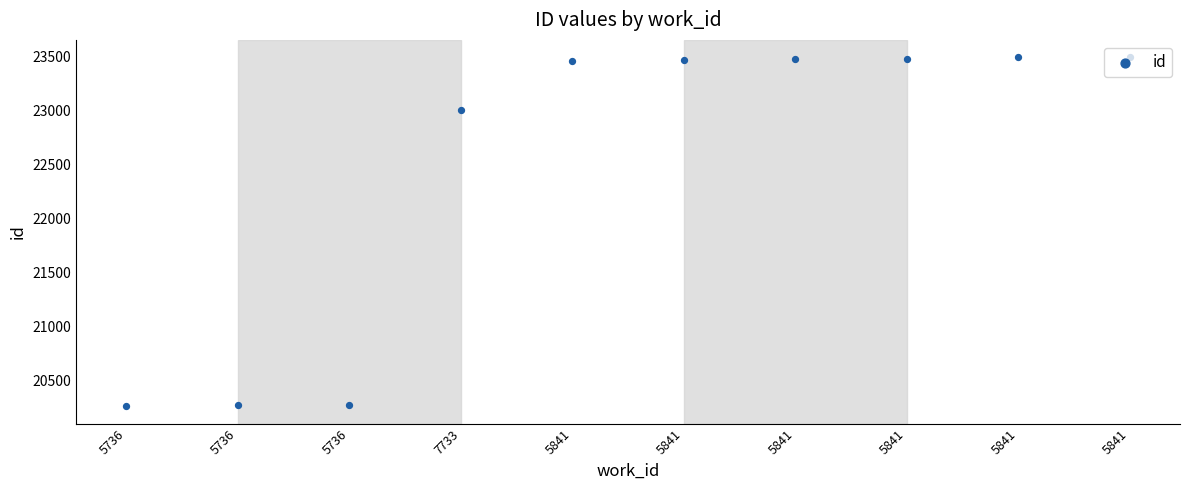

What is the ratio of the value at 5841 to the value at 5736?

1.2